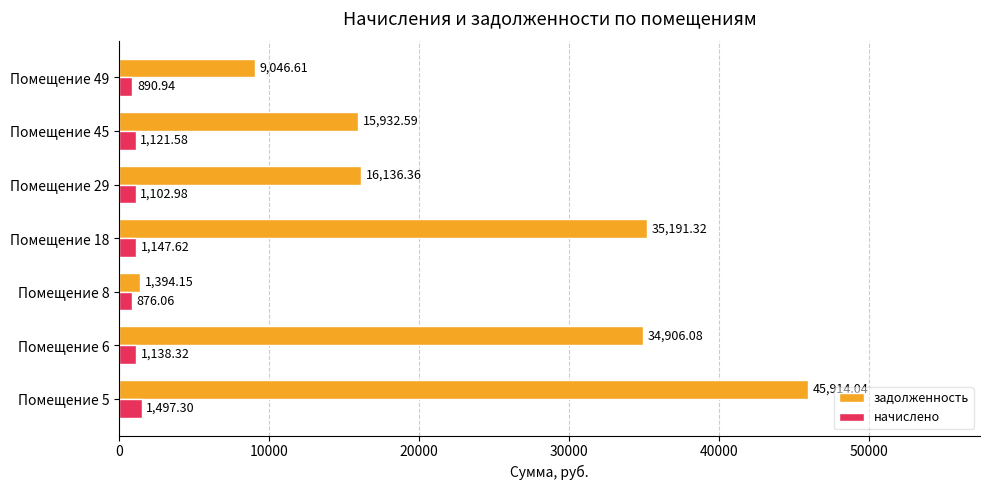

At which category does the chart reach its minimum across all series?

Помещение 8